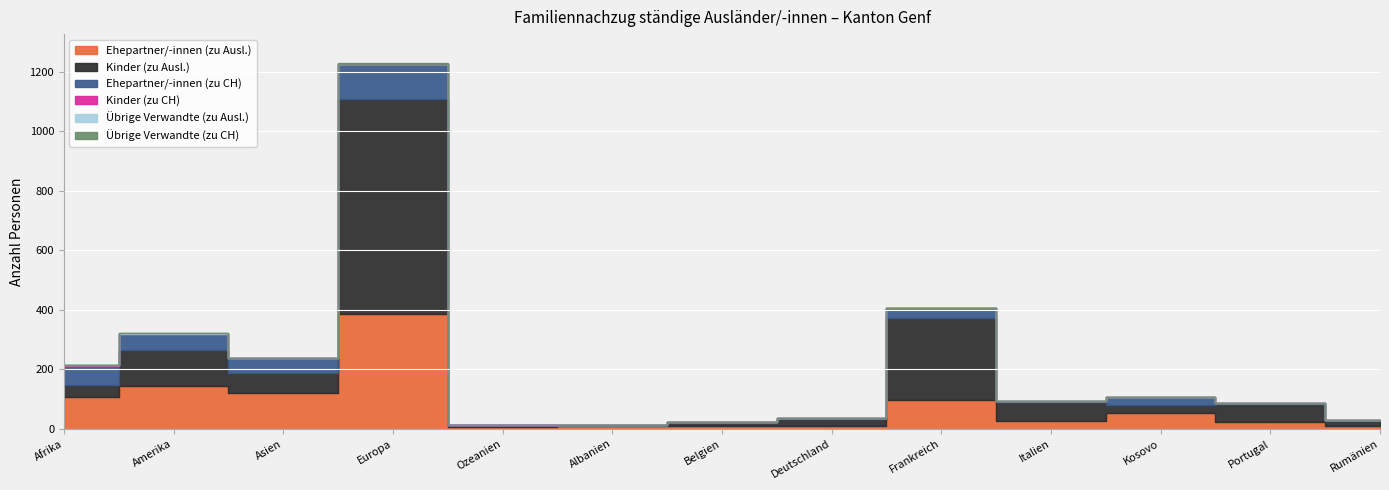

Reading left to right, transcribe all the data shown in this chart.

Ehepartner/-innen (zu Ausl.): Afrika=106	Amerika=144	Asien=119	Europa=385	Ozeanien=7	Albanien=9	Belgien=11	Deutschland=10	Frankreich=96	Italien=27	Kosovo=52	Portugal=24	Rumänien=8
Kinder (zu Ausl.): Afrika=41	Amerika=120	Asien=69	Europa=722	Ozeanien=7	Albanien=4	Belgien=11	Deutschland=22	Frankreich=278	Italien=63	Kosovo=29	Portugal=60	Rumänien=20
Ehepartner/-innen (zu CH): Afrika=65	Amerika=54	Asien=49	Europa=118	Ozeanien=0	Albanien=1	Belgien=2	Deutschland=3	Frankreich=31	Italien=2	Kosovo=27	Portugal=4	Rumänien=2
Kinder (zu CH): Afrika=1	Amerika=1	Asien=0	Europa=1	Ozeanien=0	Albanien=0	Belgien=0	Deutschland=0	Frankreich=1	Italien=0	Kosovo=0	Portugal=0	Rumänien=0
Übrige Verwandte (zu Ausl.): Afrika=1	Amerika=2	Asien=0	Europa=1	Ozeanien=0	Albanien=0	Belgien=0	Deutschland=0	Frankreich=0	Italien=0	Kosovo=0	Portugal=0	Rumänien=0
Übrige Verwandte (zu CH): Afrika=1	Amerika=0	Asien=0	Europa=1	Ozeanien=0	Albanien=0	Belgien=0	Deutschland=0	Frankreich=1	Italien=0	Kosovo=0	Portugal=0	Rumänien=0